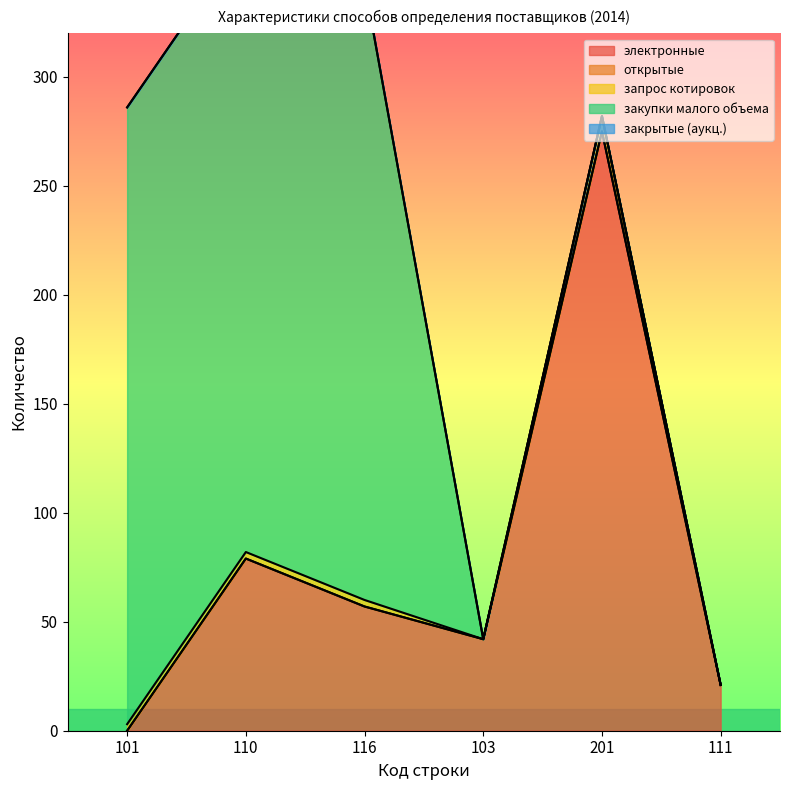

How many data points does each series have?

6